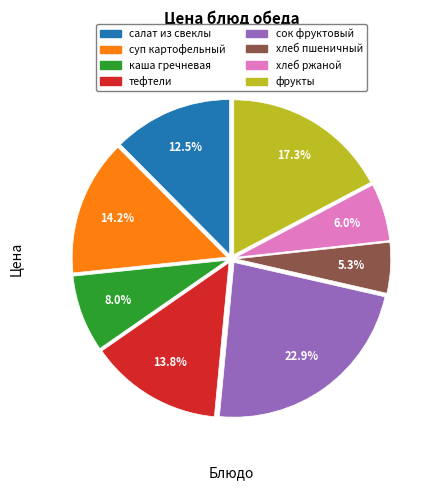

What is the ratio of the value at суп картофельный to the value at хлеб ржаной?

2.4